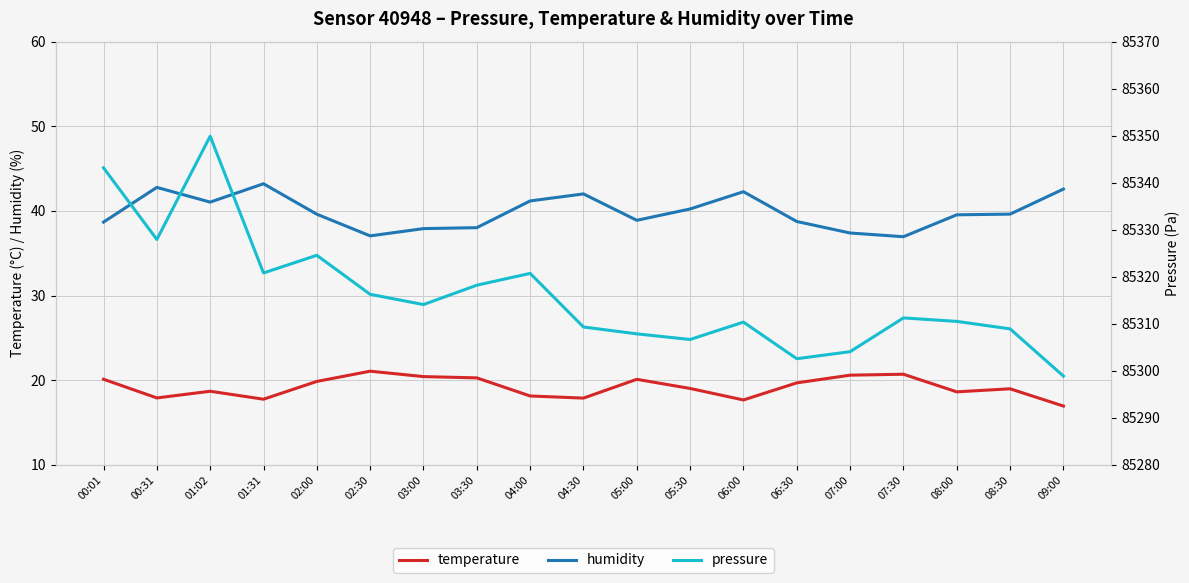

What value does the pressure series have at 01:02?

85349.9